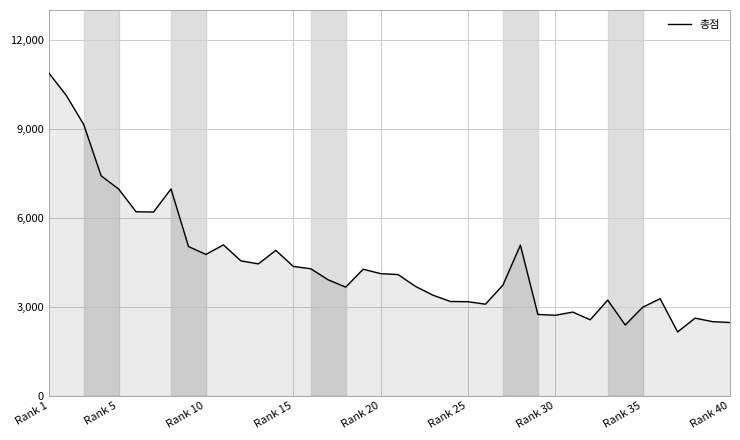

What is the maximum value shown in the chart?

10882